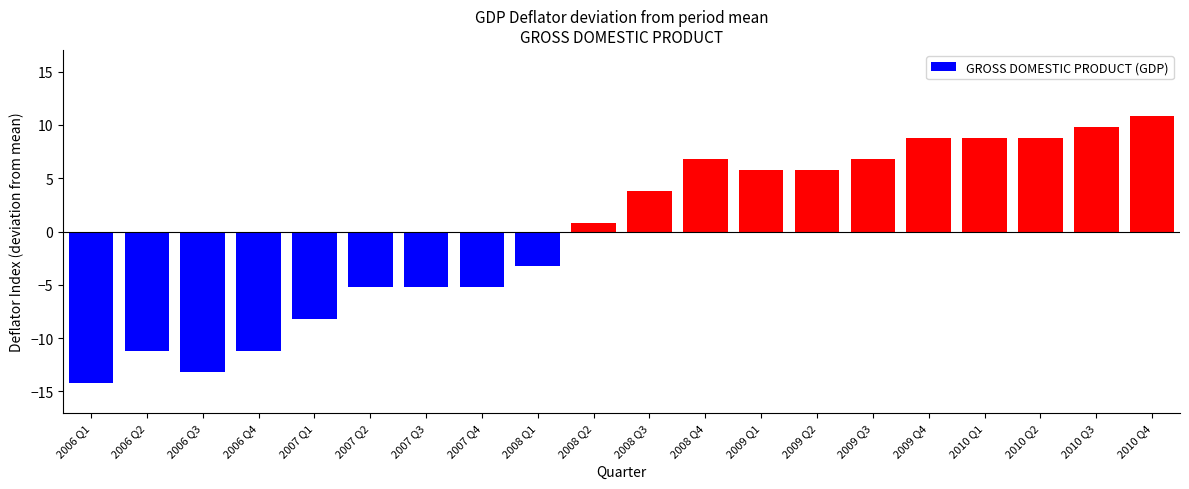

What is the value of the 17th bar from the left?

8.8